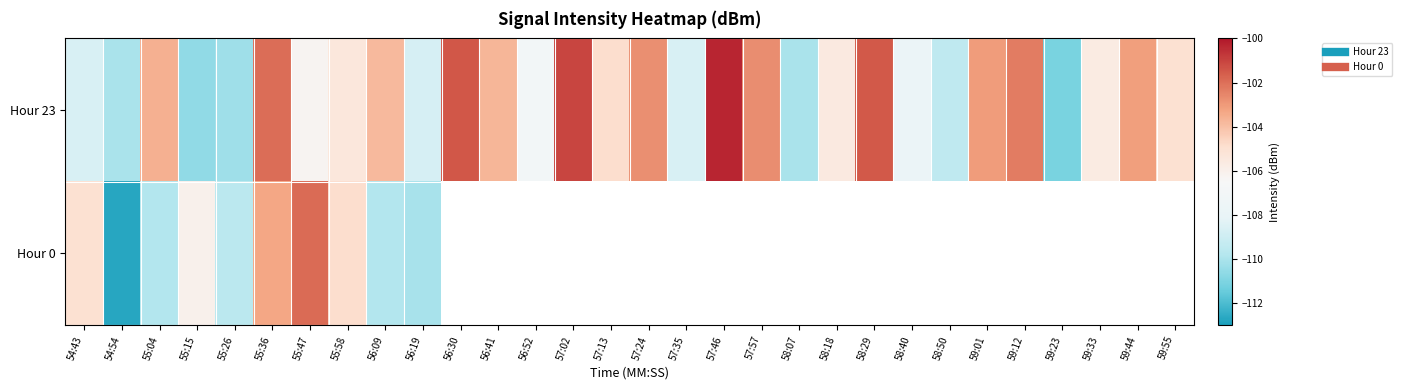

What is the difference between the maximum and second lowest values in the Hour 23 series?

10.3